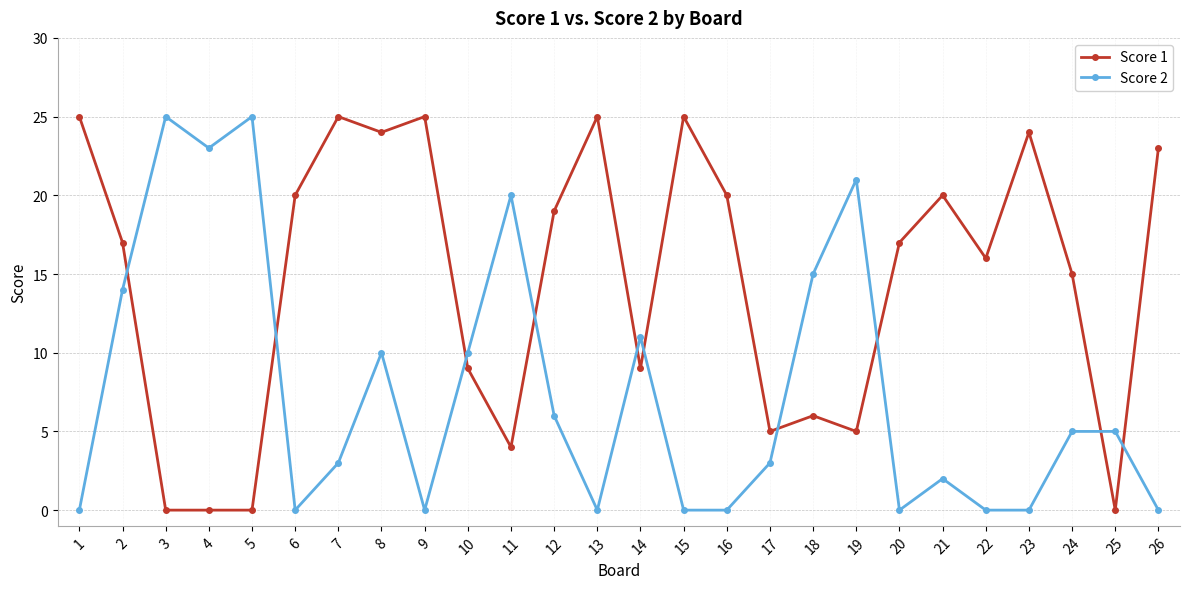

At which category does Score 2 reach its first local peak?

3